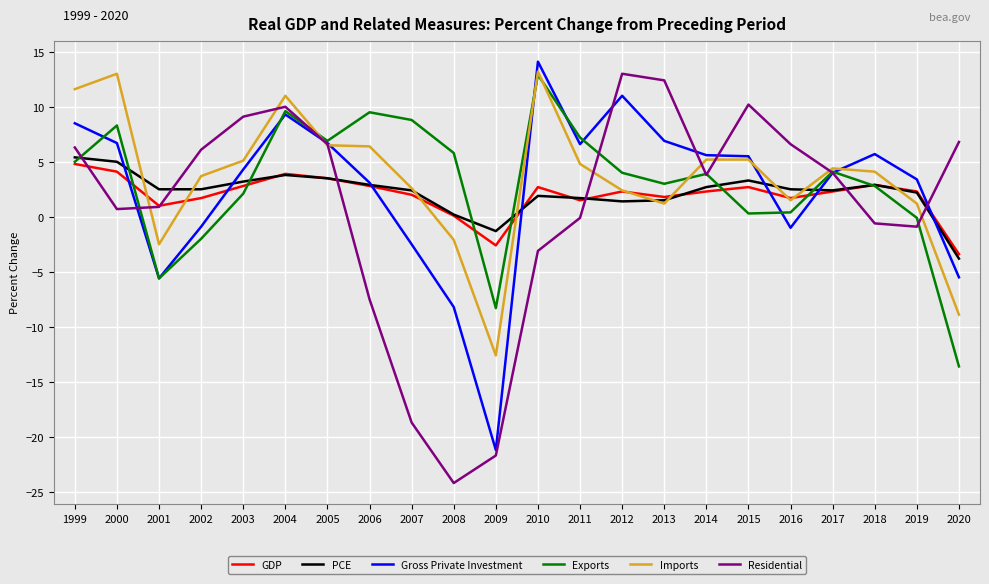

What is the total value across all series at 2001?

-9.3